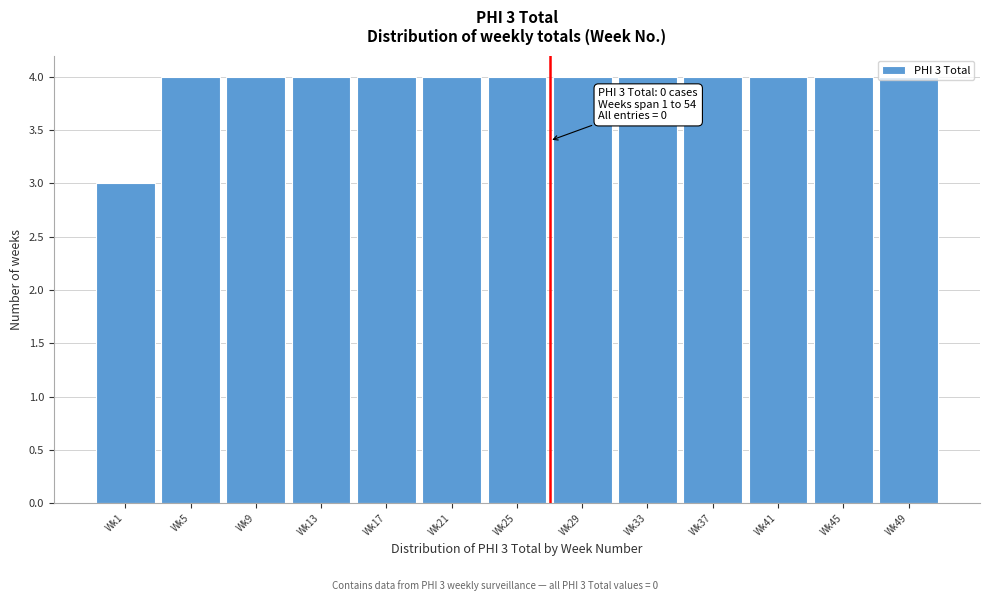

What is the smallest value displayed?

3